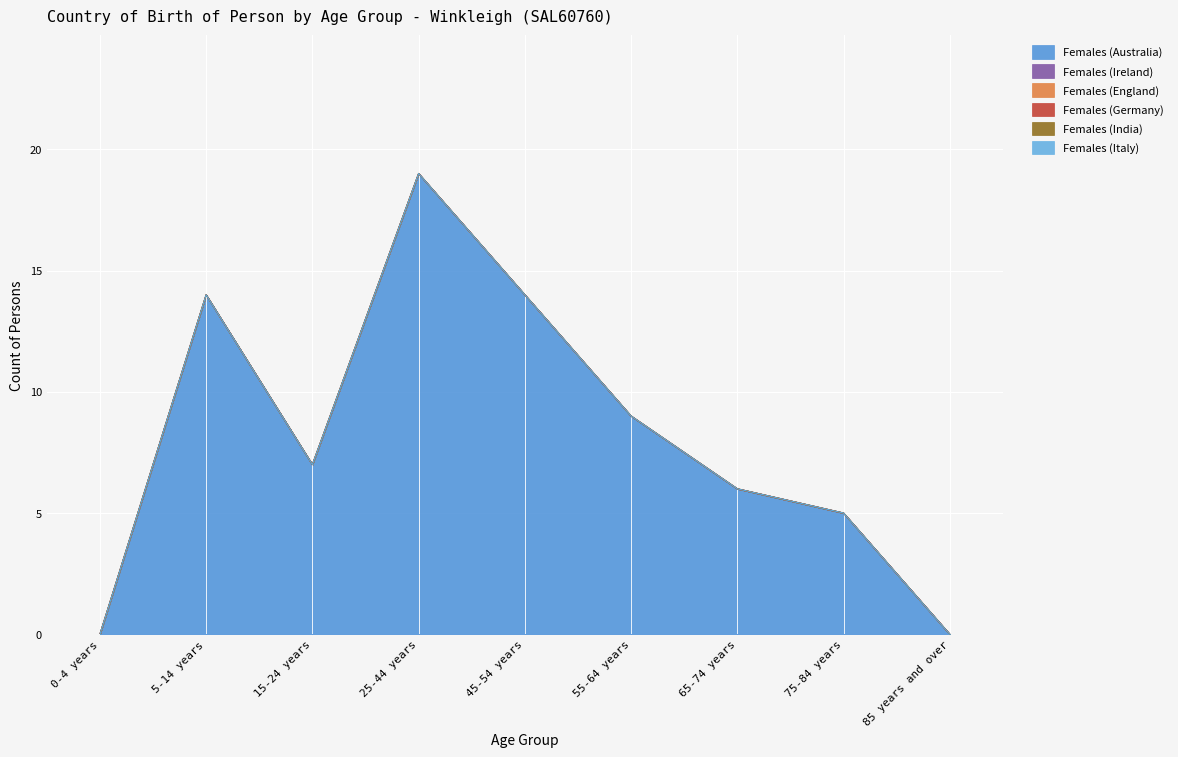

At which category does Females (Australia) reach its first local valley?

15-24 years